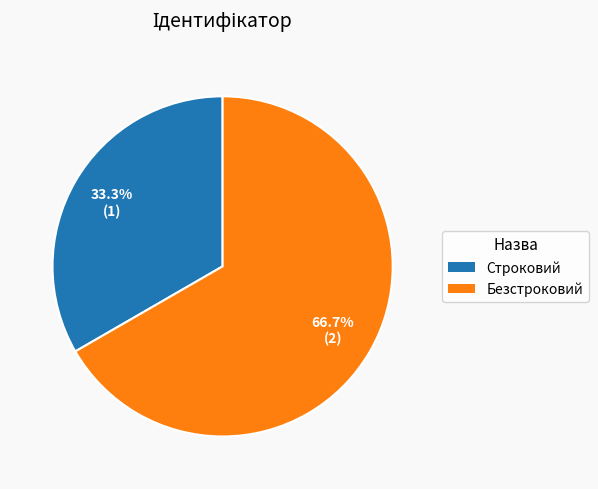

What is the largest slice in the pie chart?

Безстроковий